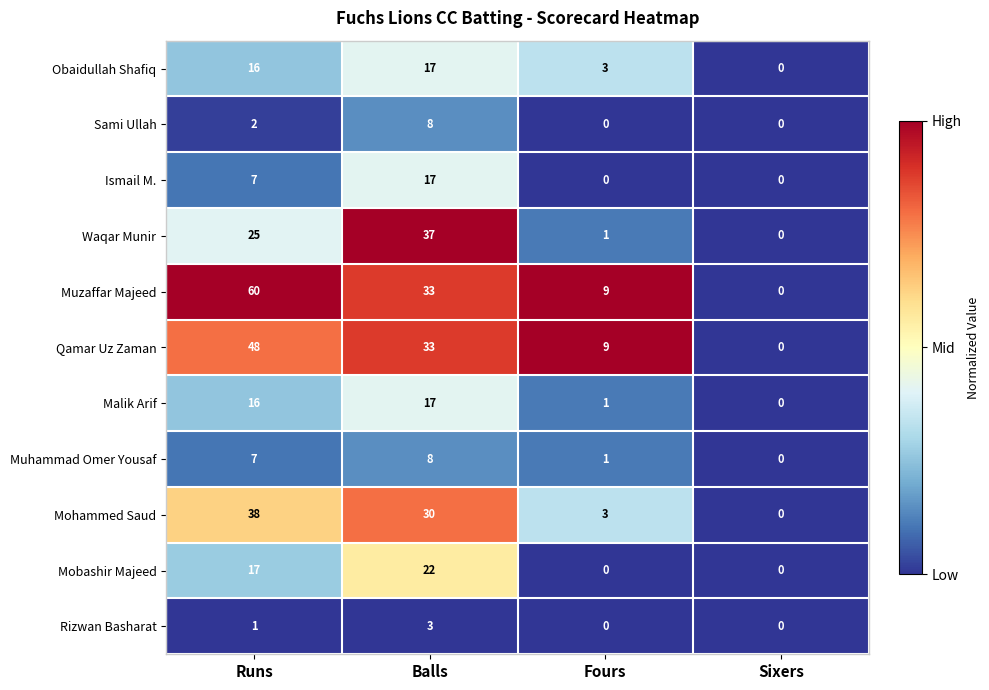

Which series has the widest spread of values?

Muzaffar Majeed